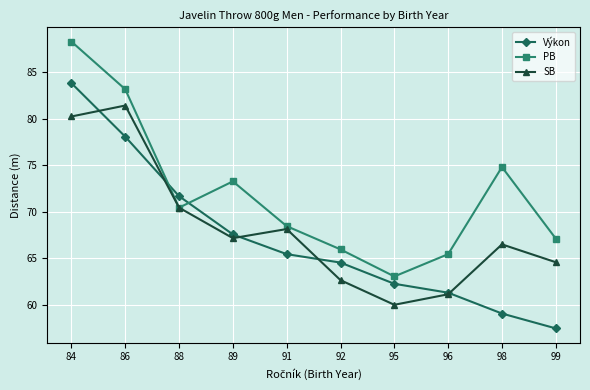

What is the approximate value of PB at 89?

73.3